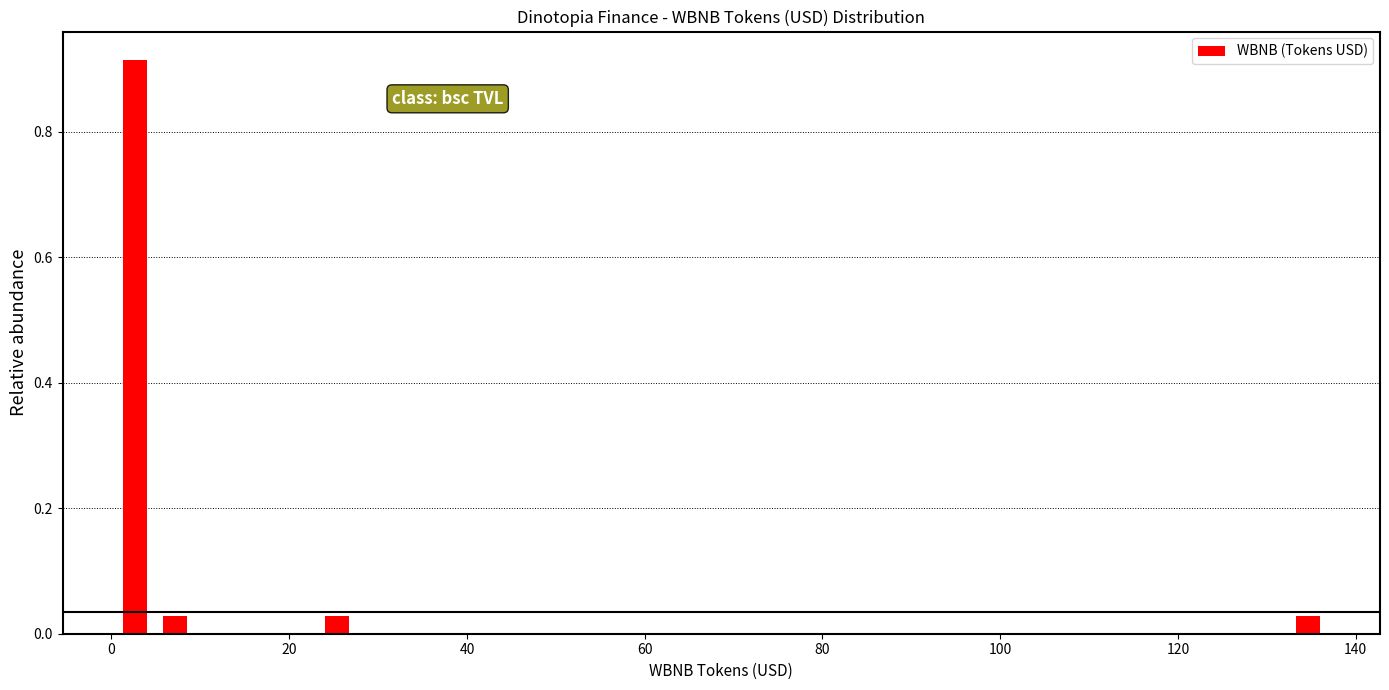

Around what value on the x-axis is the tallest bar? Give the approximate position of its centre, as read against the axis.

2